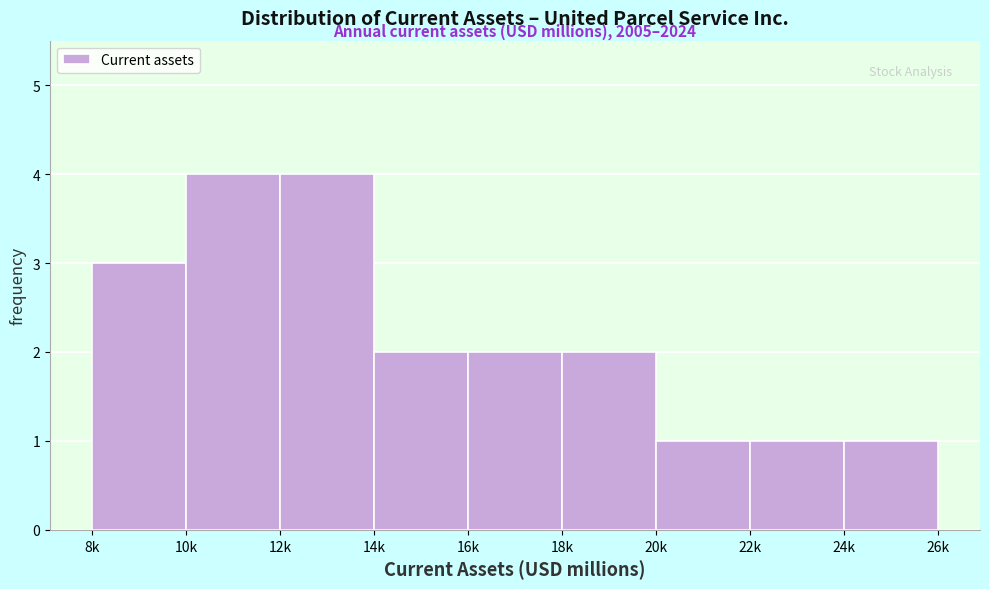

Reading left to right, list all the values displayed in this chart.

3	4	4	2	2	2	1	1	1